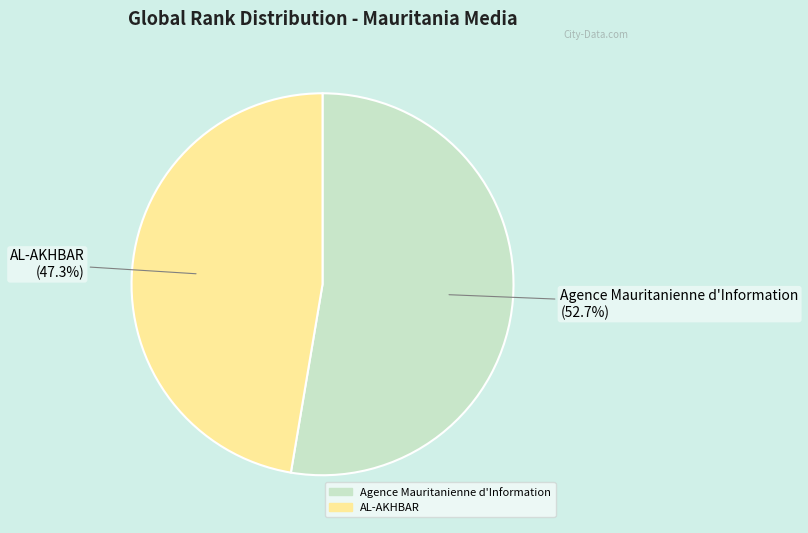

Which category accounts for the majority?

Agence Mauritanienne d'Information